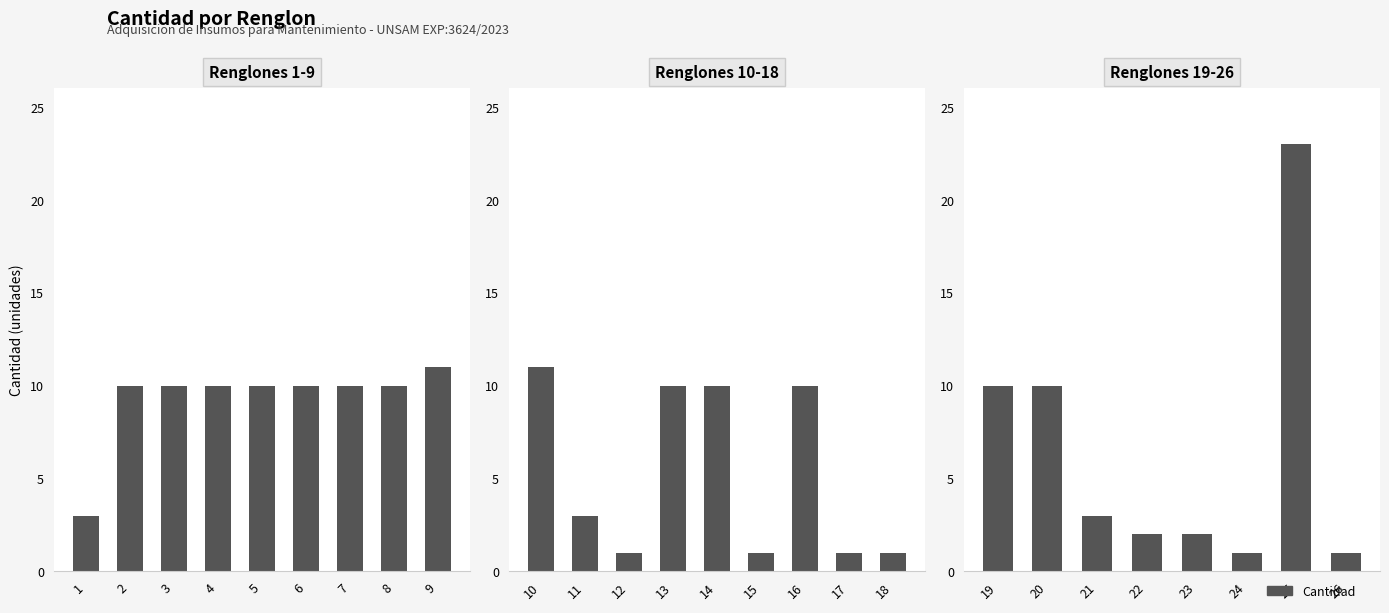

The chart shows a value of 2 at 26. True or false?

False